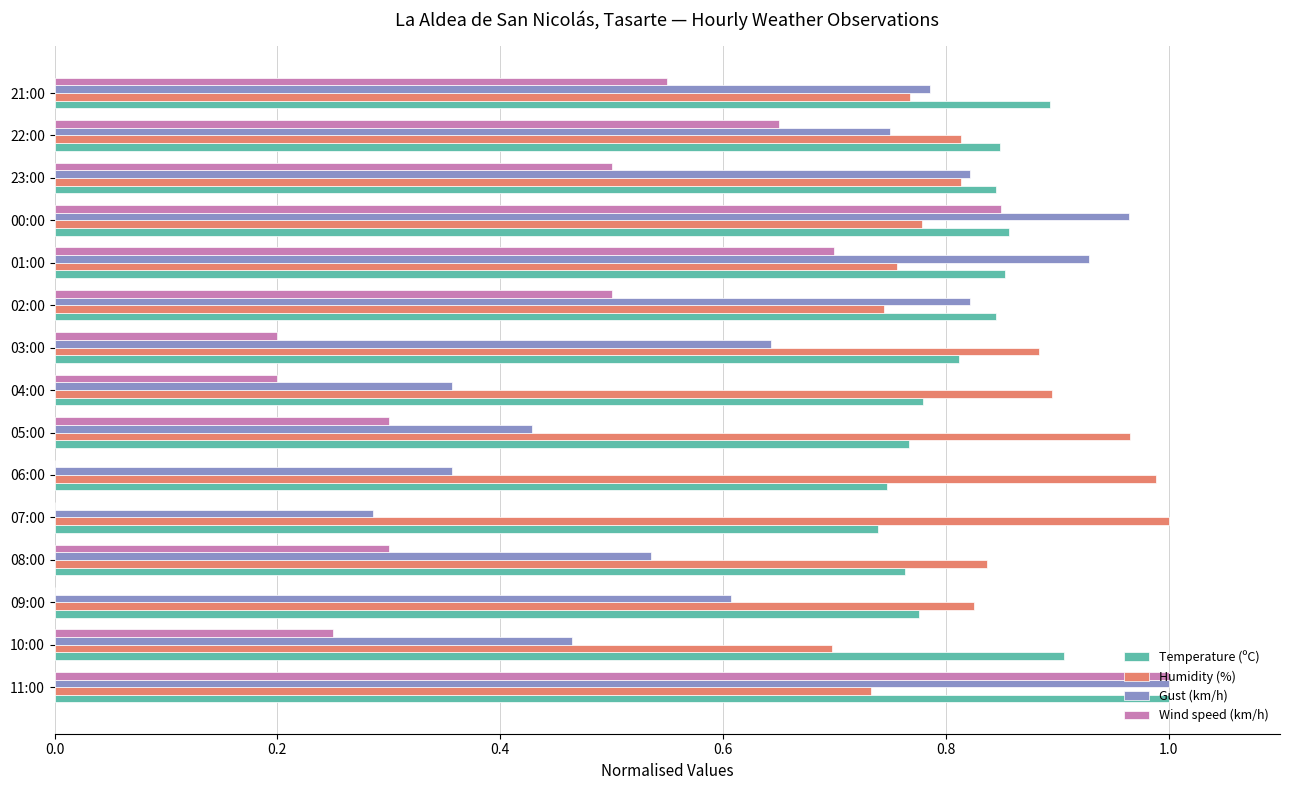

Is it true that Wind speed (km/h) equals -0.6 at 06:00?

False